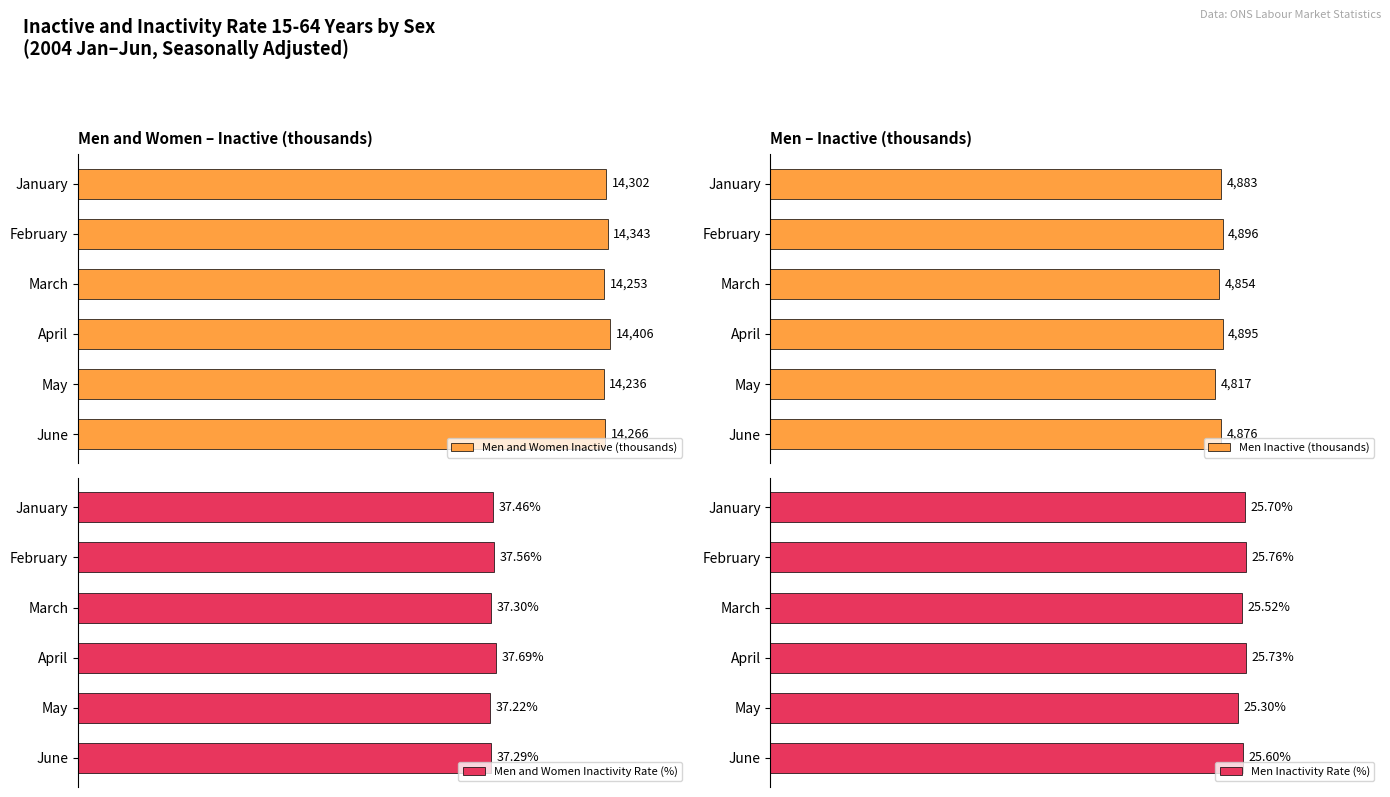

List the labels in order of Men and Women Inactive (thousands) value, largest first.

April, February, January, June, March, May